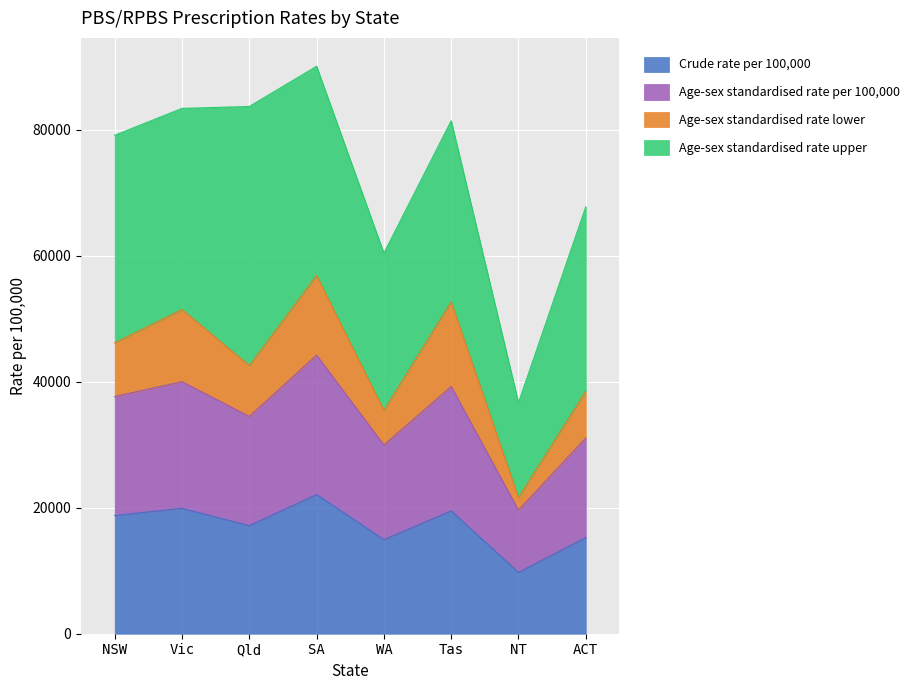

What is the total value across all series at SA?

90037